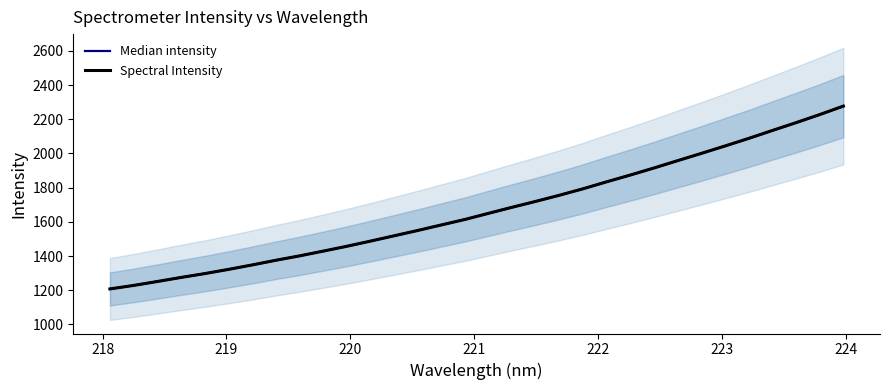

True or false: Spectral Intensity and Median intensity intersect in this chart.

False